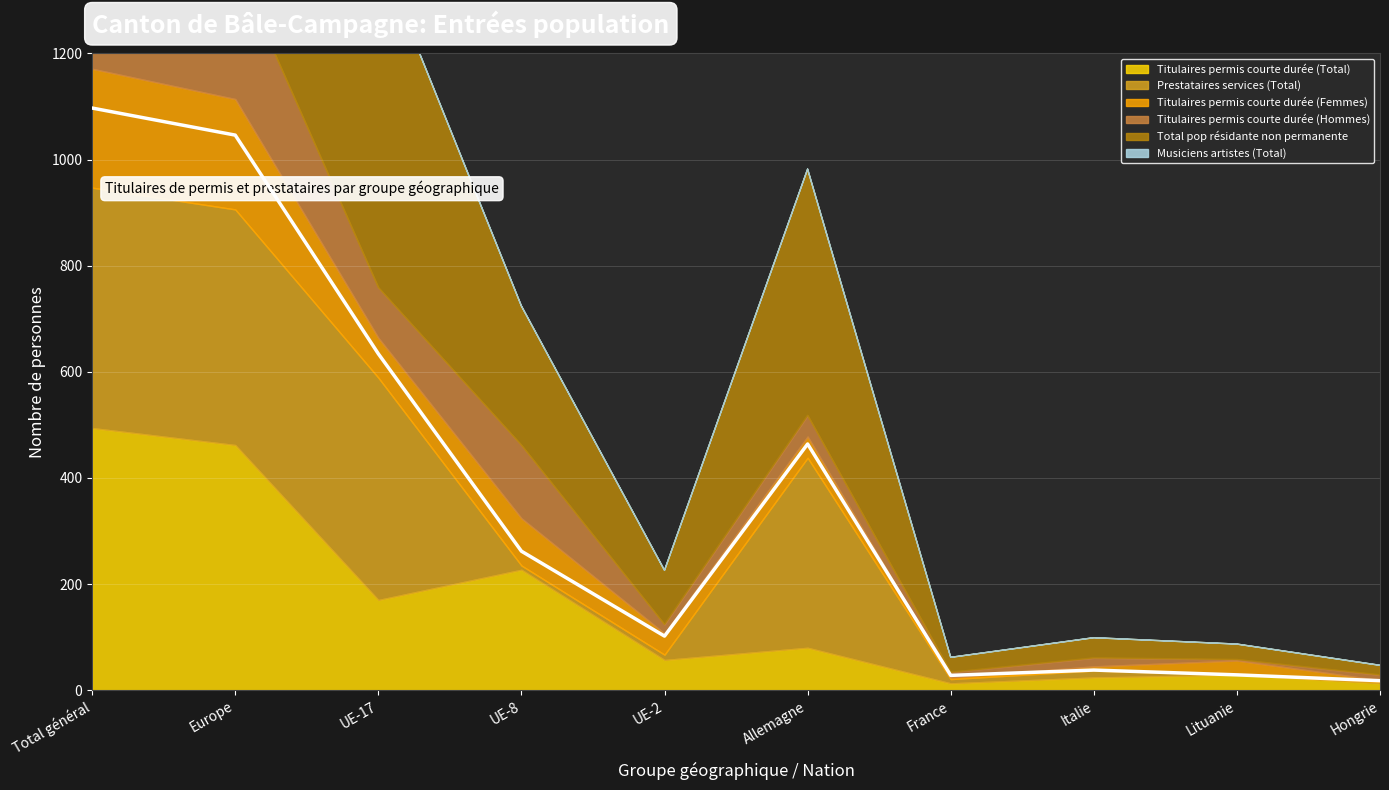

Between France and UE-17, which is larger?

UE-17